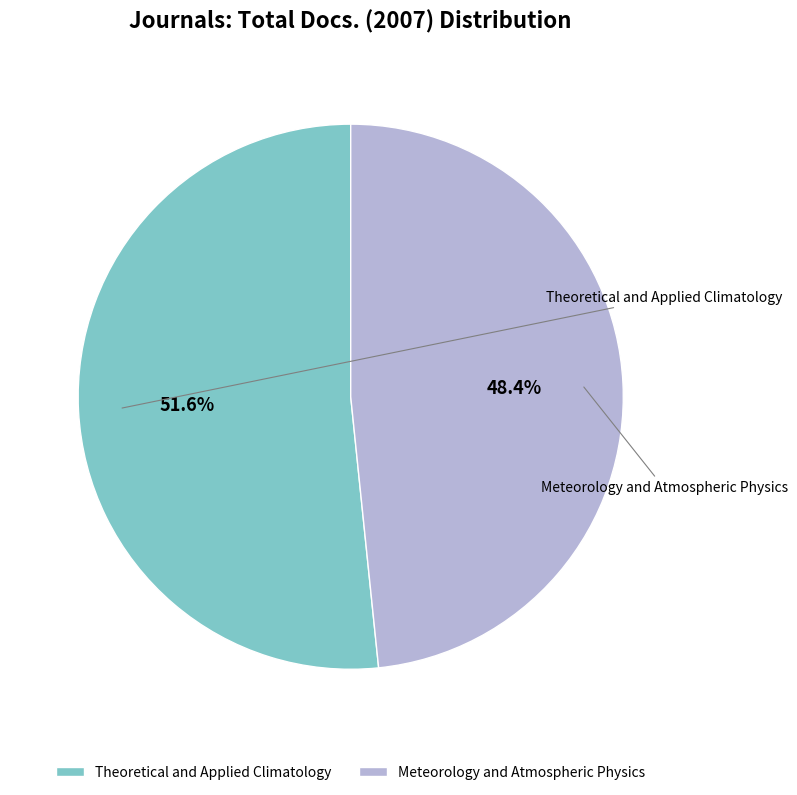

How many segments does this pie chart have?

2